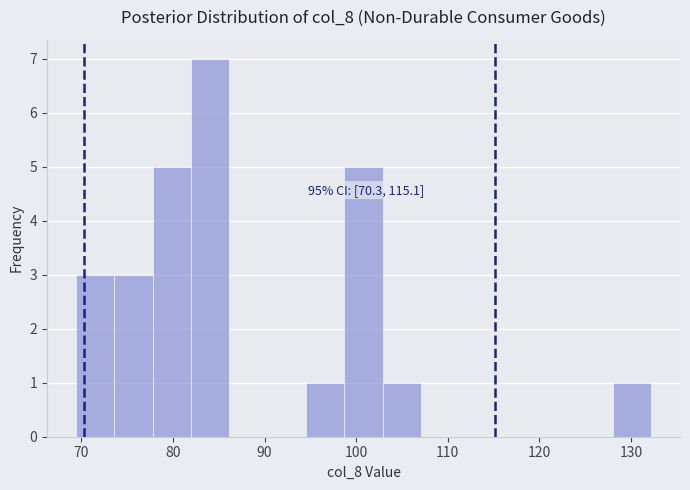

Over which range of the x-axis is the bar tallest?

82 to 86